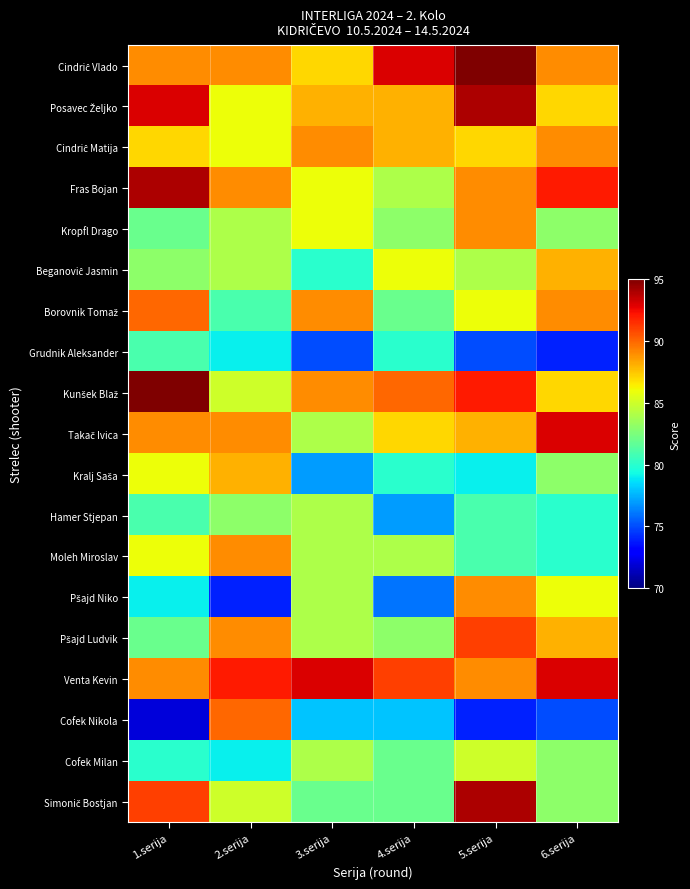

What is the total value across all series at 6.serija?

1622